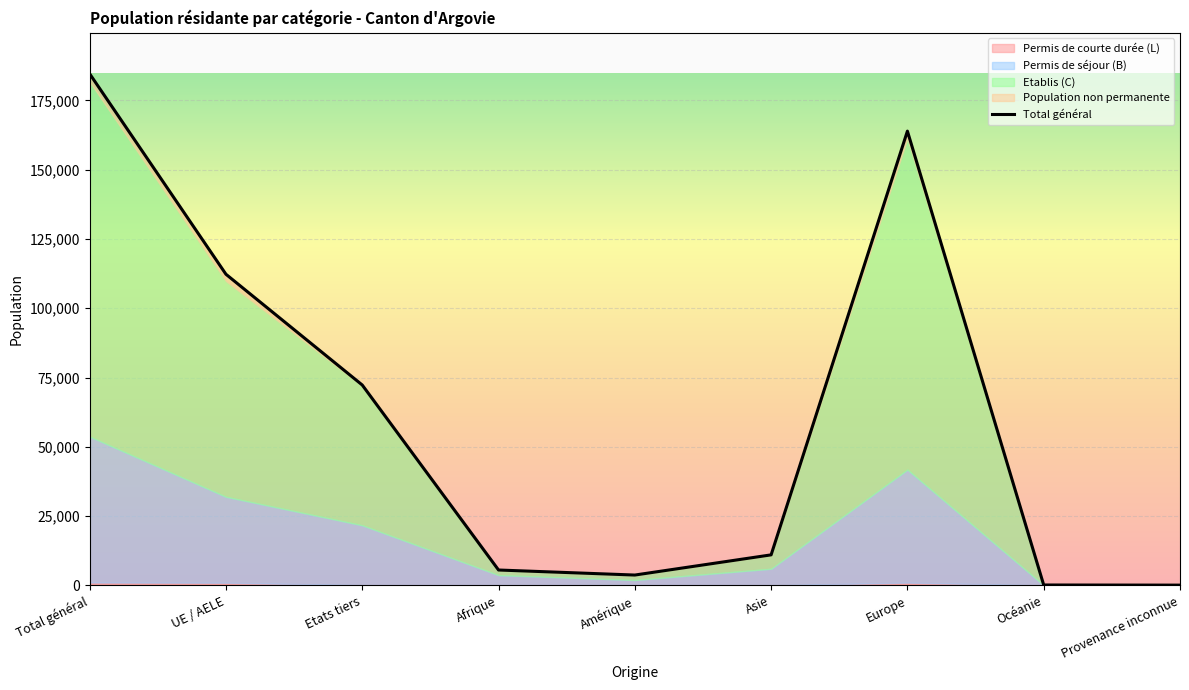

The value of Etablis (C) at Provenance inconnue is 26. True or false?

False